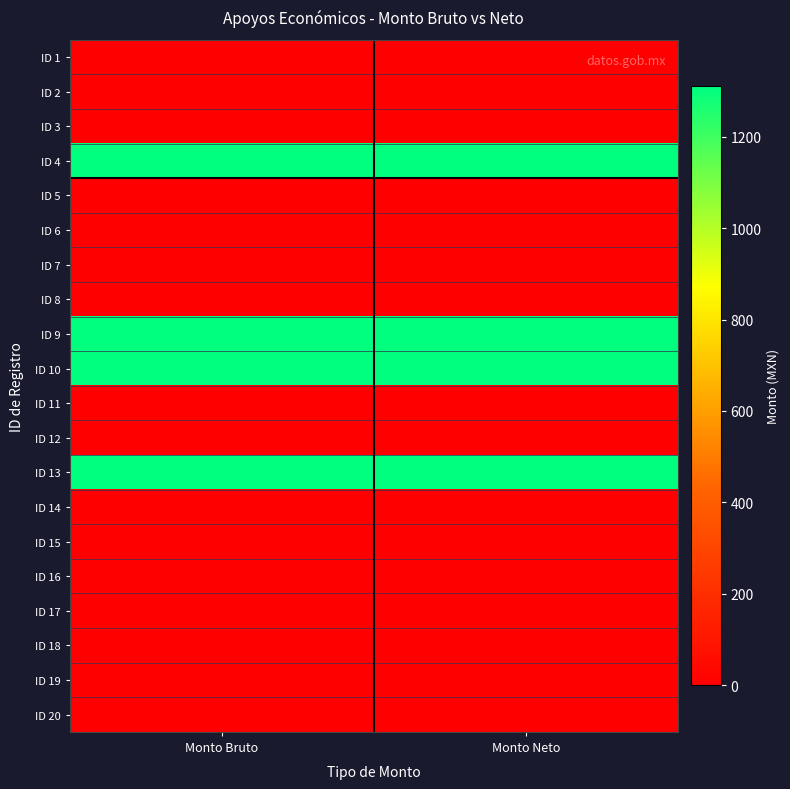

At which category is the sum across all series the highest?

Monto Bruto